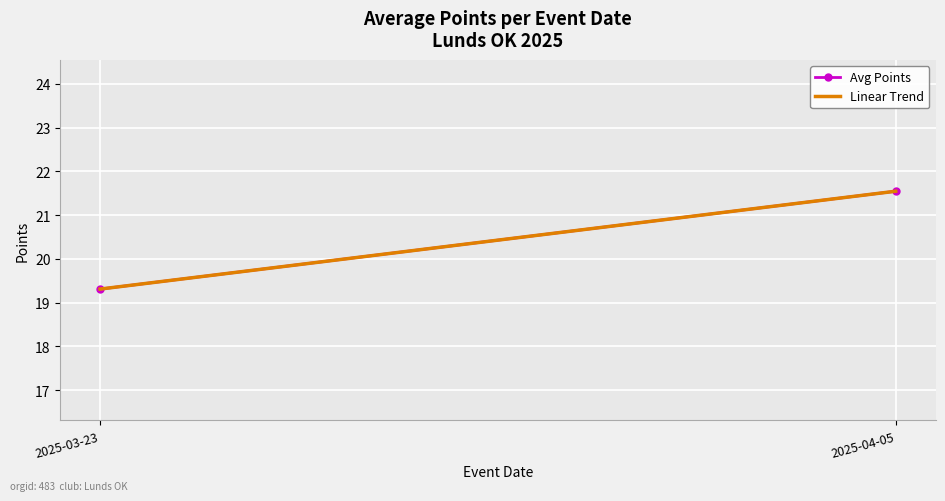

Is the value of Avg Points at 2025-04-05 greater than the value of Linear Trend at 2025-03-23?

Yes